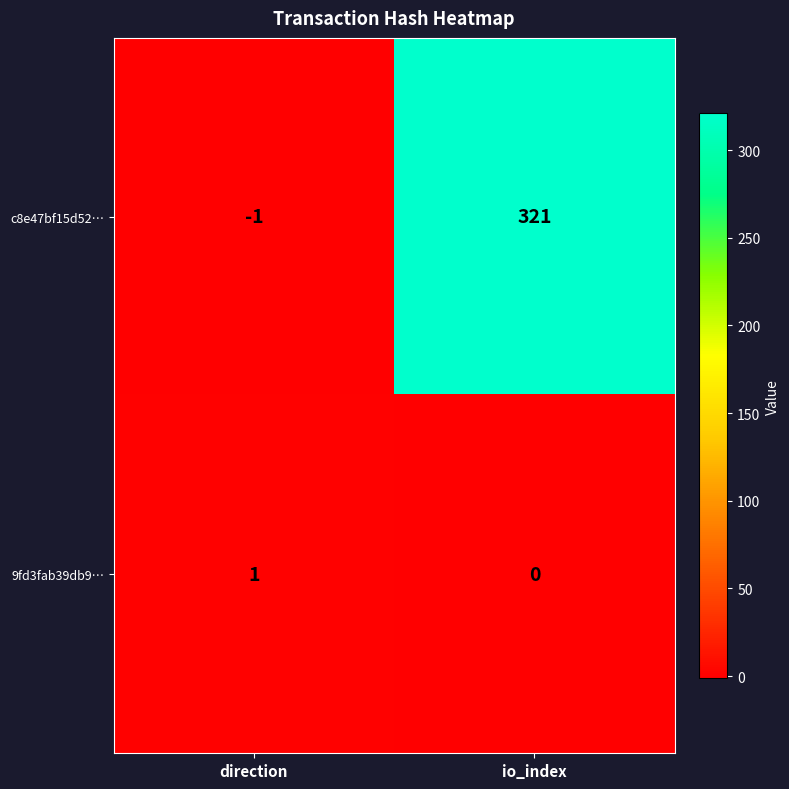

The value of c8e47bf15d52… at direction is -1. True or false?

True